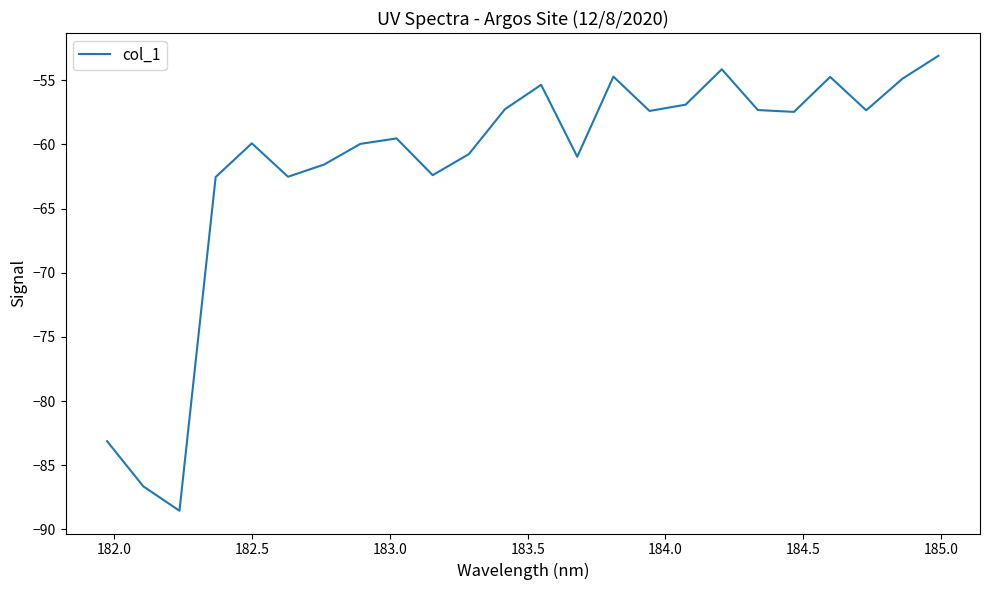

What is the minimum value shown in the chart?

-88.5